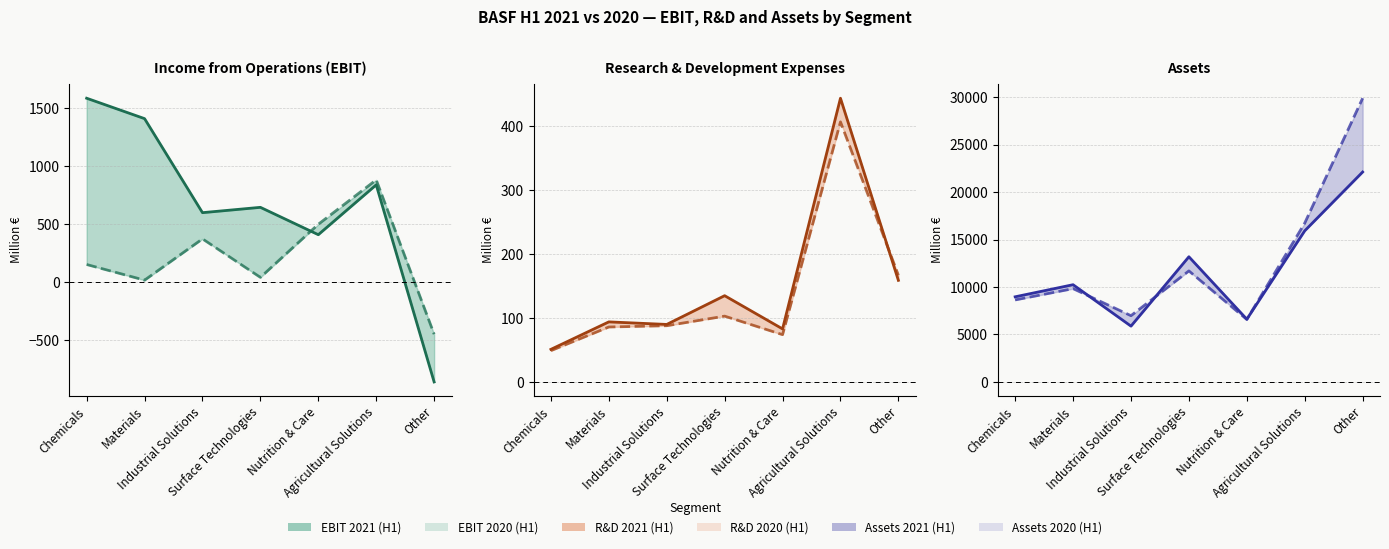

Between which two adjacent categories do R&D 2020 and EBIT 2020 first intersect?

Chemicals and Materials